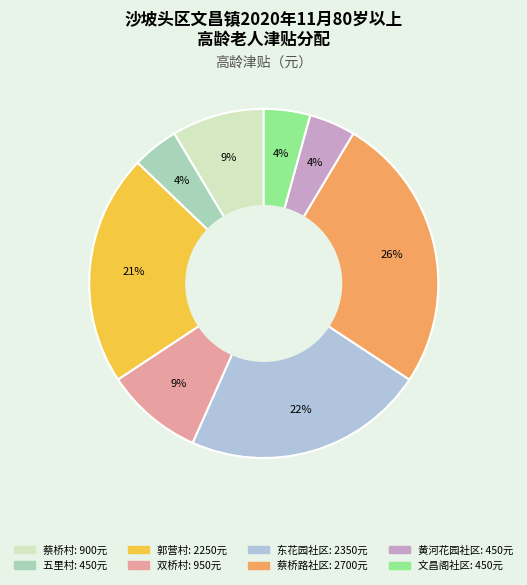

The 东花园社区 slice represents 22% of the pie. True or false?

True